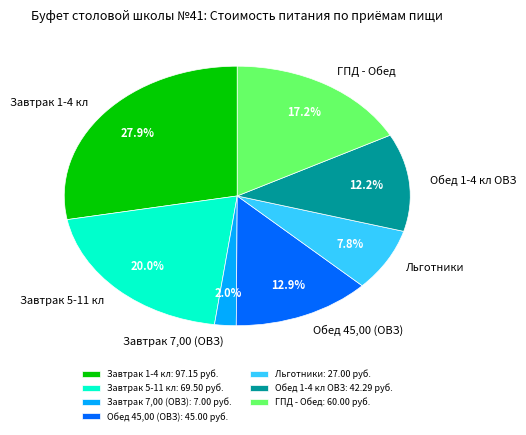

What portion of the pie excludes Обед 1-4 кл ОВЗ?

87.8%